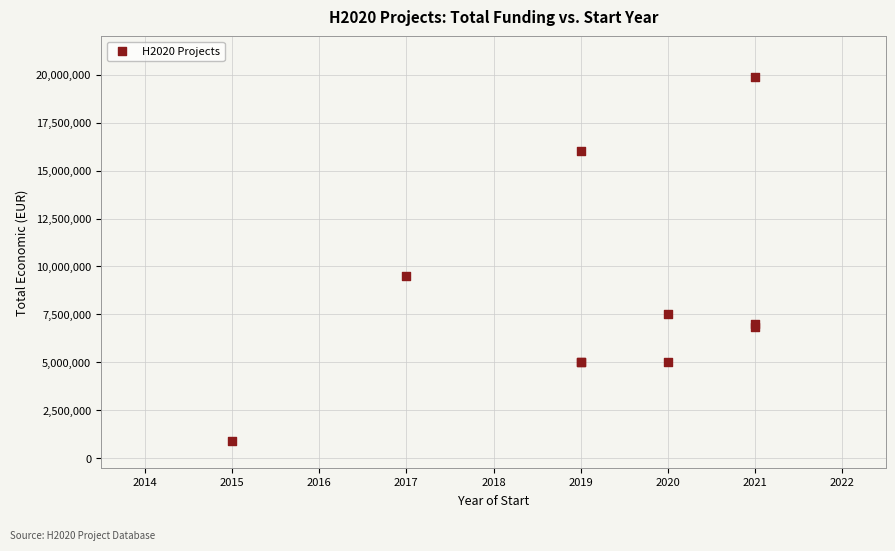

What Y value in the scatter plot is closest to 10404228?

9500000